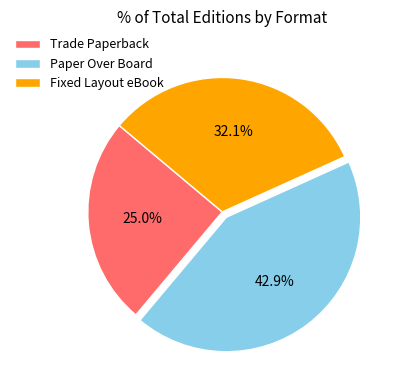

What percentage is NOT represented by Fixed Layout eBook?

67.9%